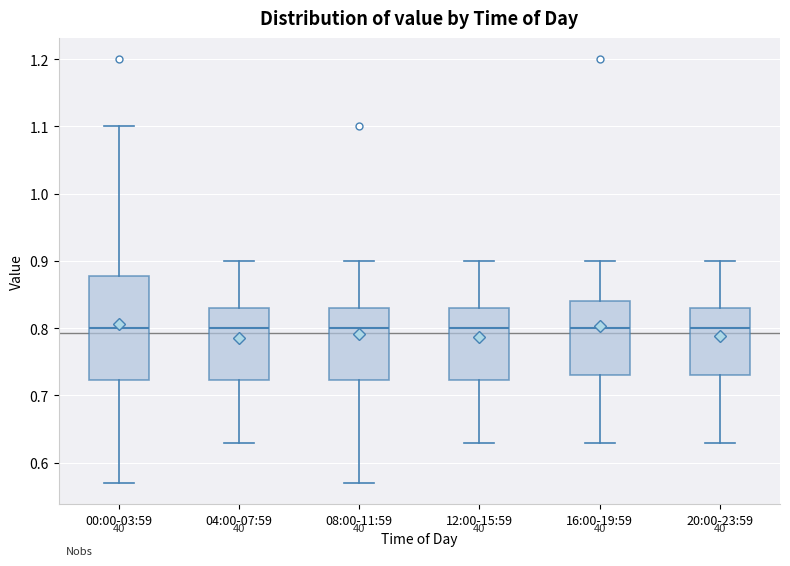

Reading left to right, read every box against the y-axis: the position of its median line, the range the box covers, and the ends of its whiskers. The values are not printed on the chart, so give them approximately, as read against the axis.

00:00-03:59: median 0.80, box 0.72 to 0.88, whiskers 0.57 to 1.10
04:00-07:59: median 0.80, box 0.72 to 0.83, whiskers 0.63 to 0.90
08:00-11:59: median 0.80, box 0.72 to 0.83, whiskers 0.57 to 0.90
12:00-15:59: median 0.80, box 0.72 to 0.83, whiskers 0.63 to 0.90
16:00-19:59: median 0.80, box 0.73 to 0.84, whiskers 0.63 to 0.90
20:00-23:59: median 0.80, box 0.73 to 0.83, whiskers 0.63 to 0.90